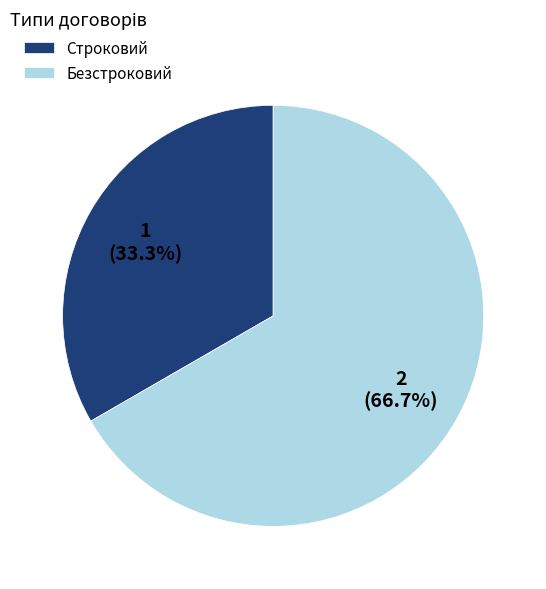

What percentage do Строковий and Безстроковий together represent?

100.0%